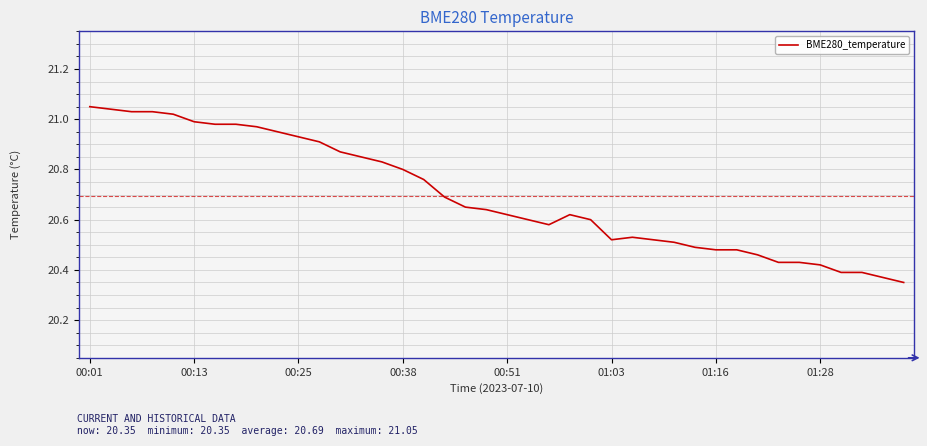

What is the difference between the maximum and minimum values?

0.7